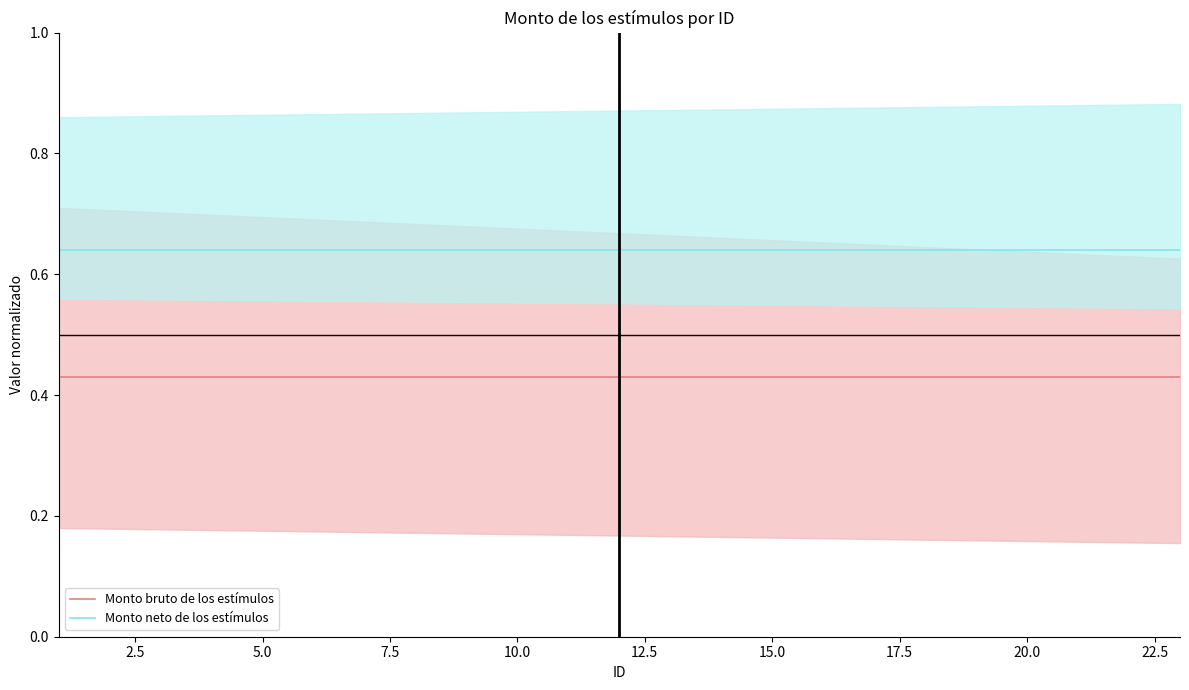

What is the spread (max minus min) of values at 22?

0.2